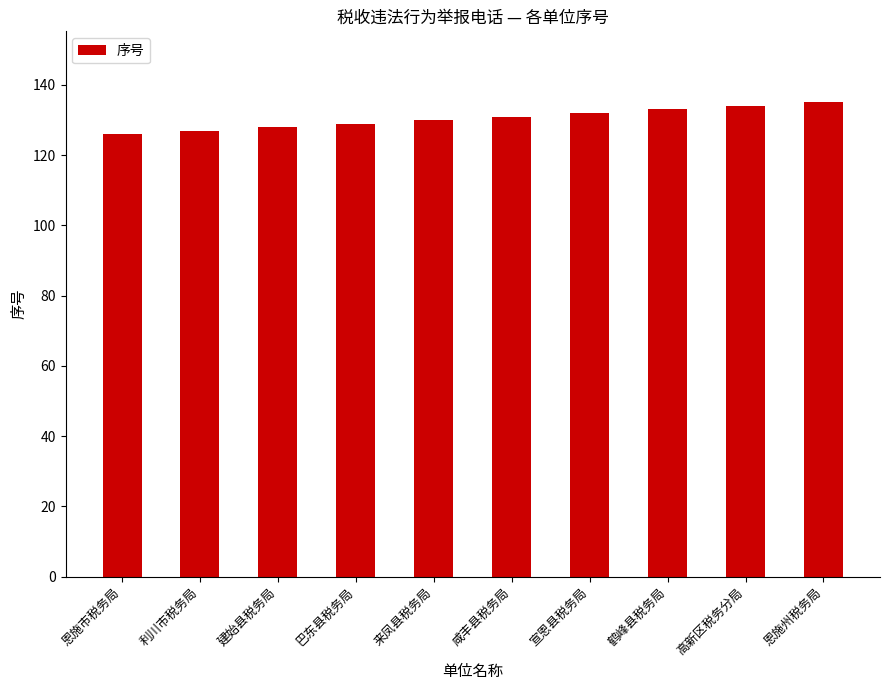

True or false: the data shows 135 at 恩施州税务局.

True